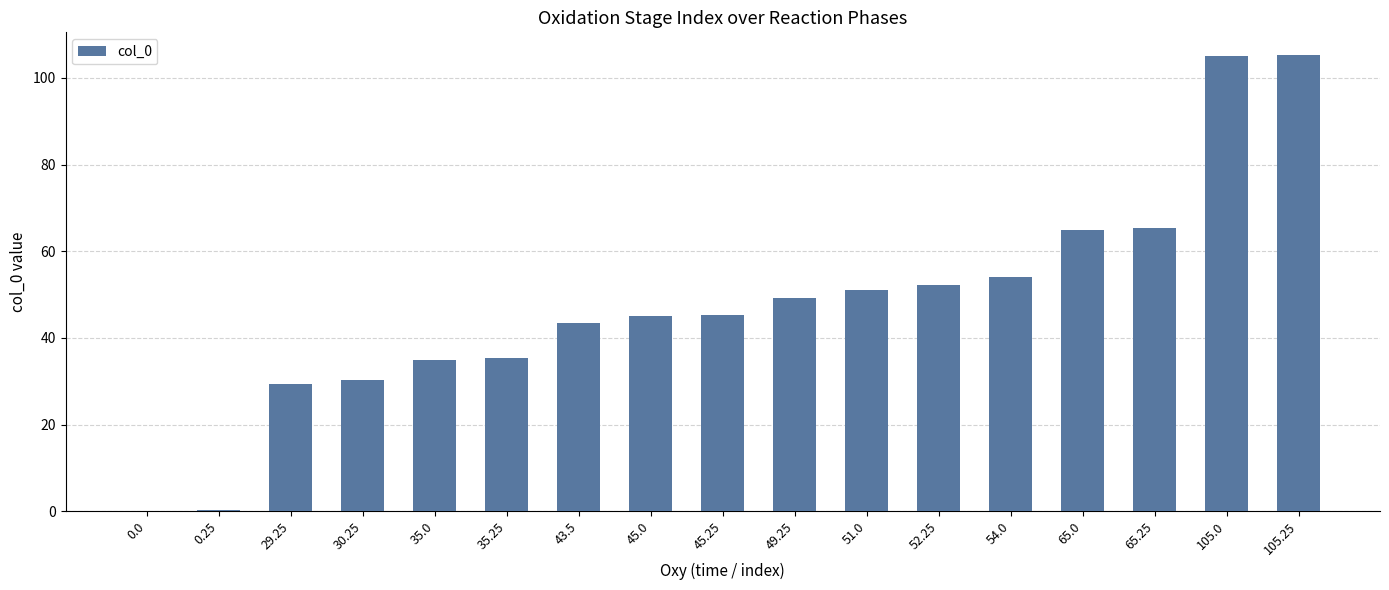

True or false: the data shows 49.2 at 49.25.

True